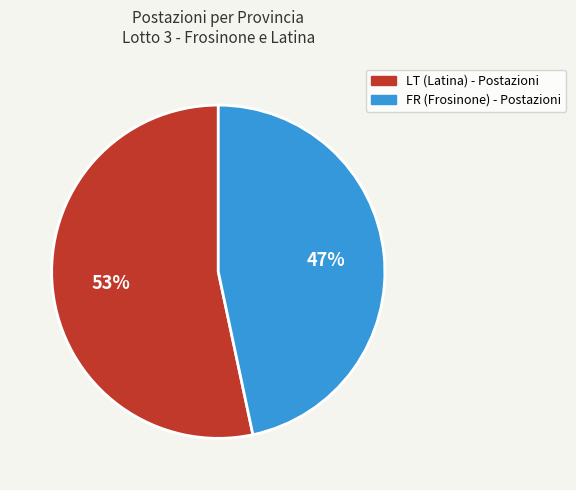

Rank the categories by value from highest to lowest.

LT, FR